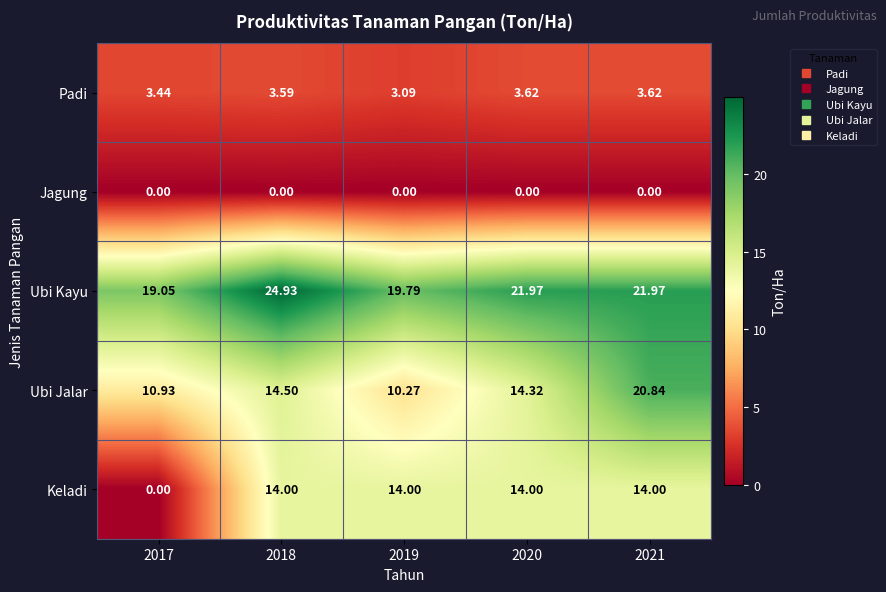

At 2019, list the series in order from largest to smallest.

Ubi Kayu, Keladi, Ubi Jalar, Padi, Jagung